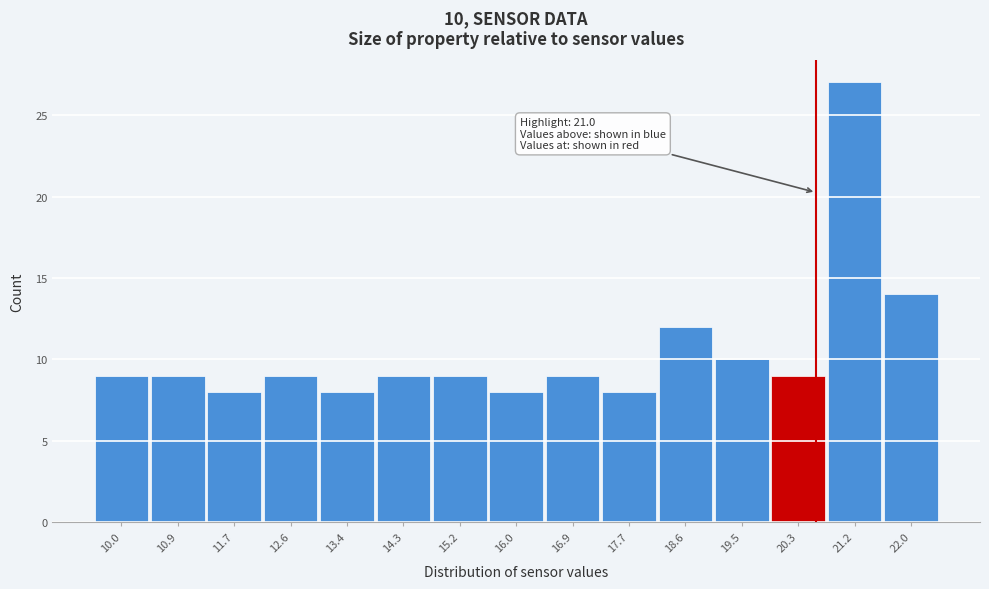

Reading right to left, what are all the values shown in this chart?

14	27	9	10	12	8	9	8	9	9	8	9	8	9	9